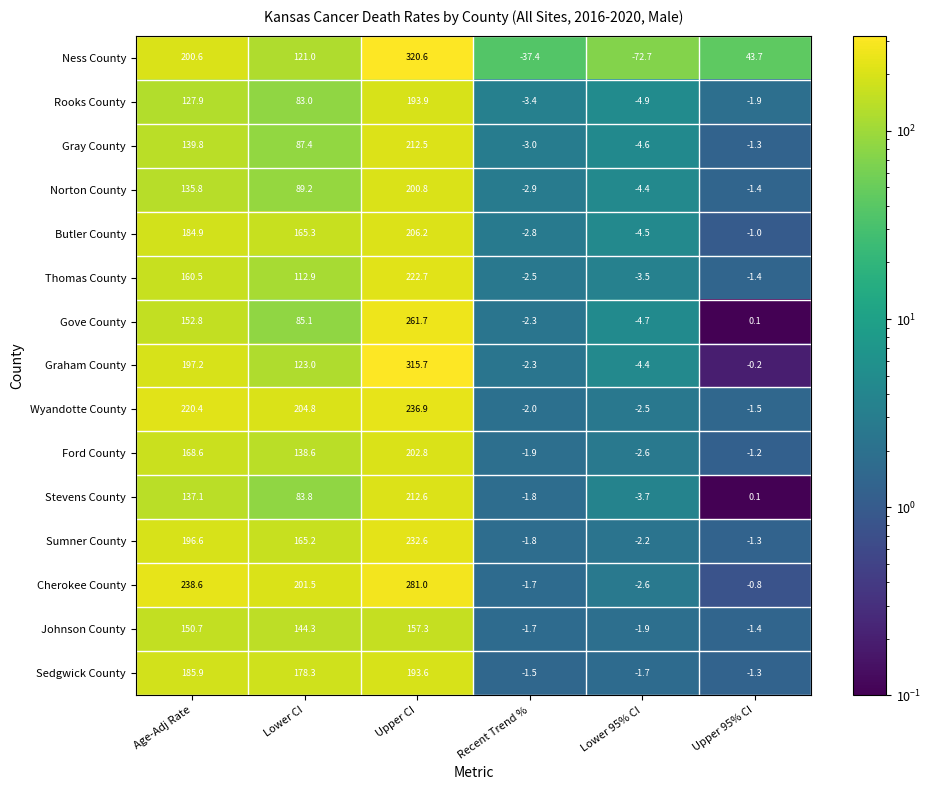

Which series has the largest total across all categories?

Cherokee County